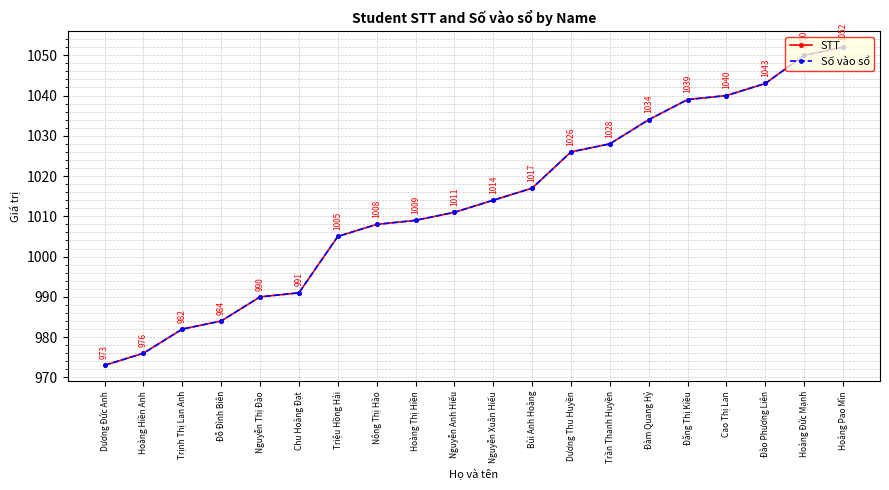

Reading left to right, list all the values displayed in this chart.

STT: Dương Đức Anh=973	Hoàng Hiền Anh=976	Trịnh Thị Lan Anh=982	Đỗ Đình Biên=984	Nguyễn Thị Đào=990	Chu Hoàng Đạt=991	Triệu Hồng Hải=1005	Nông Thị Hào=1008	Hoàng Thị Hiền=1009	Nguyễn Anh Hiếu=1011	Nguyễn Xuân Hiếu=1014	Bùi Anh Hoàng=1017	Dương Thu Huyền=1026	Trần Thanh Huyền=1028	Đàm Quang Hỷ=1034	Đặng Thị Kiều=1039	Cao Thị Lan=1040	Đào Phương Liên=1043	Hoàng Đức Mạnh=1050	Hoàng Pao Mìn=1052
Số vào sổ: Dương Đức Anh=973	Hoàng Hiền Anh=976	Trịnh Thị Lan Anh=982	Đỗ Đình Biên=984	Nguyễn Thị Đào=990	Chu Hoàng Đạt=991	Triệu Hồng Hải=1005	Nông Thị Hào=1008	Hoàng Thị Hiền=1009	Nguyễn Anh Hiếu=1011	Nguyễn Xuân Hiếu=1014	Bùi Anh Hoàng=1017	Dương Thu Huyền=1026	Trần Thanh Huyền=1028	Đàm Quang Hỷ=1034	Đặng Thị Kiều=1039	Cao Thị Lan=1040	Đào Phương Liên=1043	Hoàng Đức Mạnh=1050	Hoàng Pao Mìn=1052